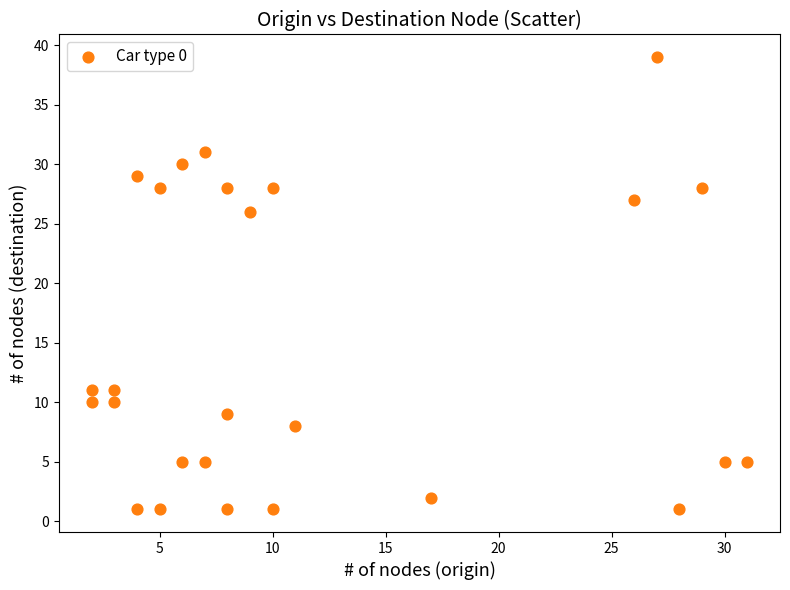

What Y value in the scatter plot is closest to 20?

26